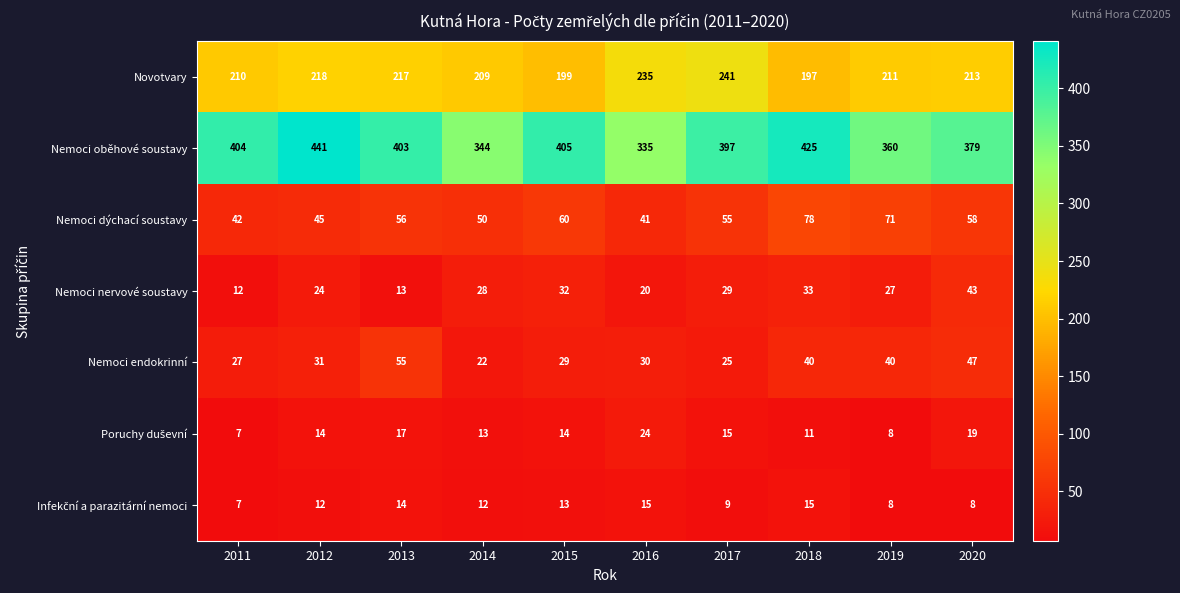

Which category has the highest value across all series?

2012